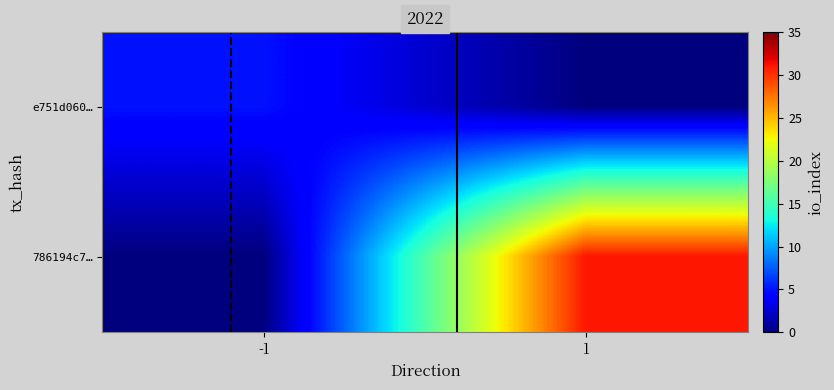

What is the spread (max minus min) of values at 1?

31